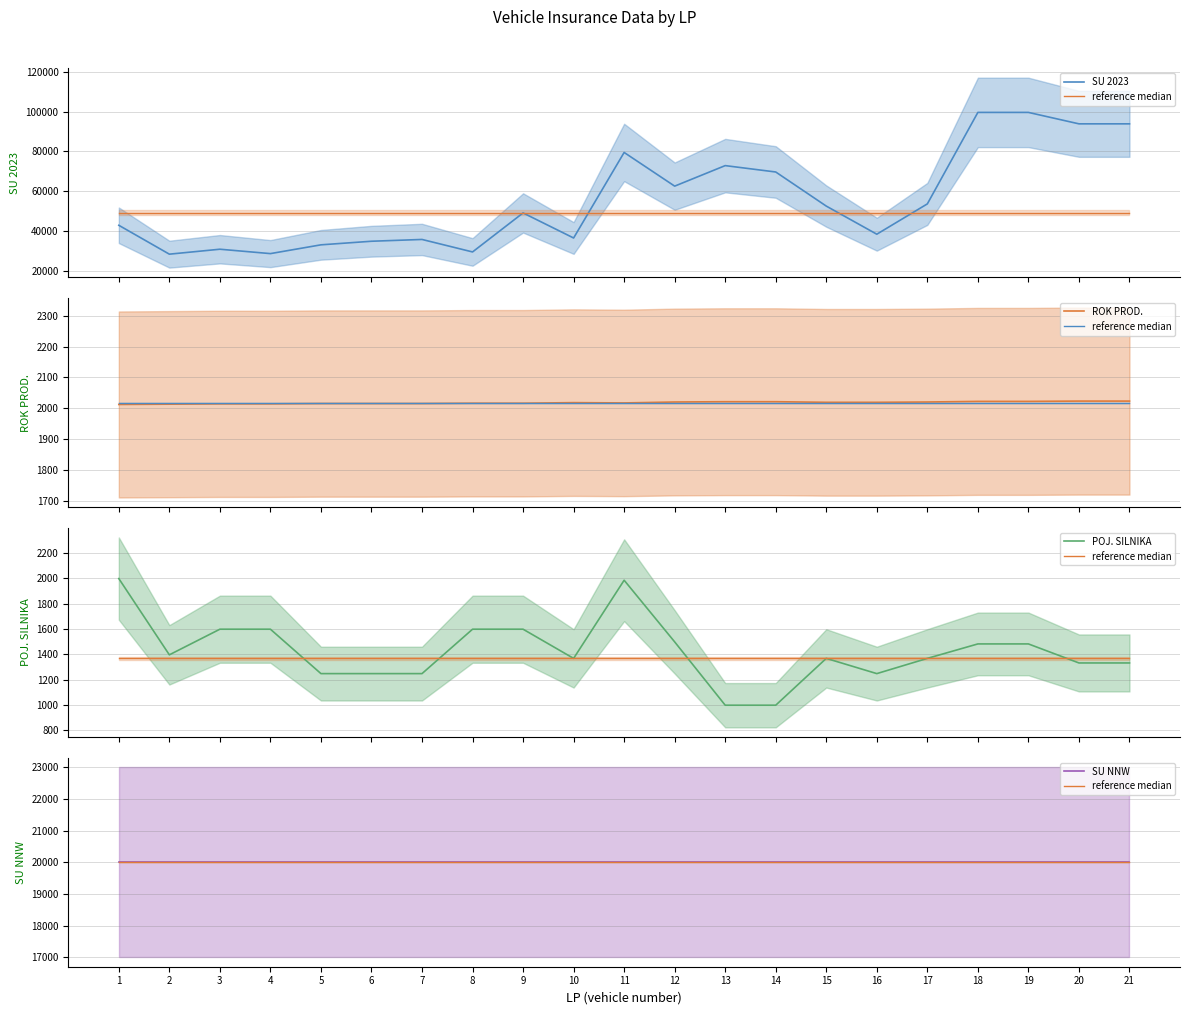

The POJ. SILNIKA series shows 958.3 at 9. True or false?

False